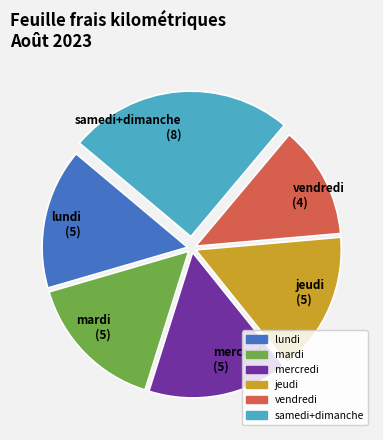

Approximately how many times larger is the value at vendredi compared to mercredi?

0.8